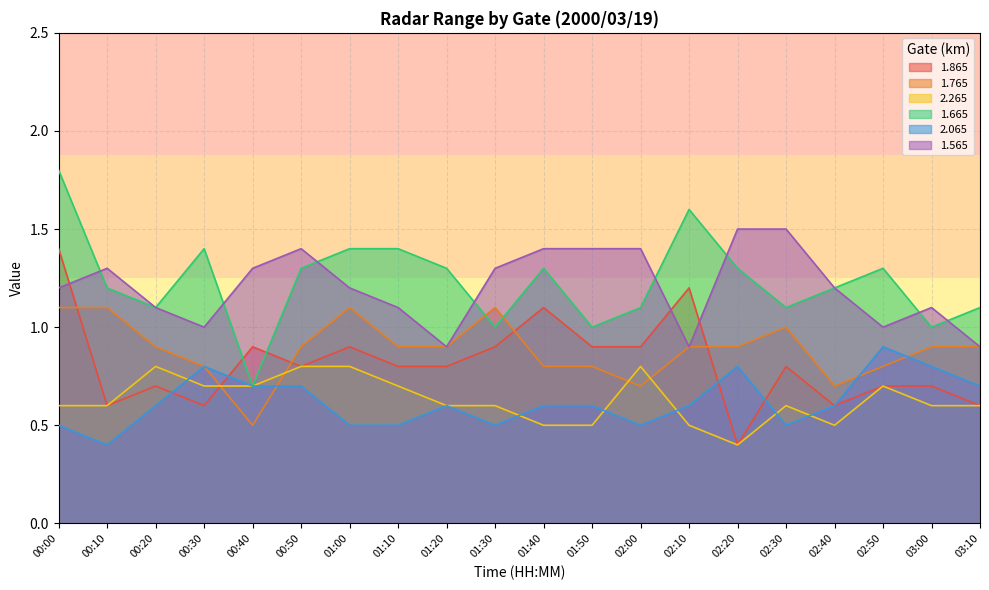

What is the value of the 1.665 point at the 16th from the left?

1.1